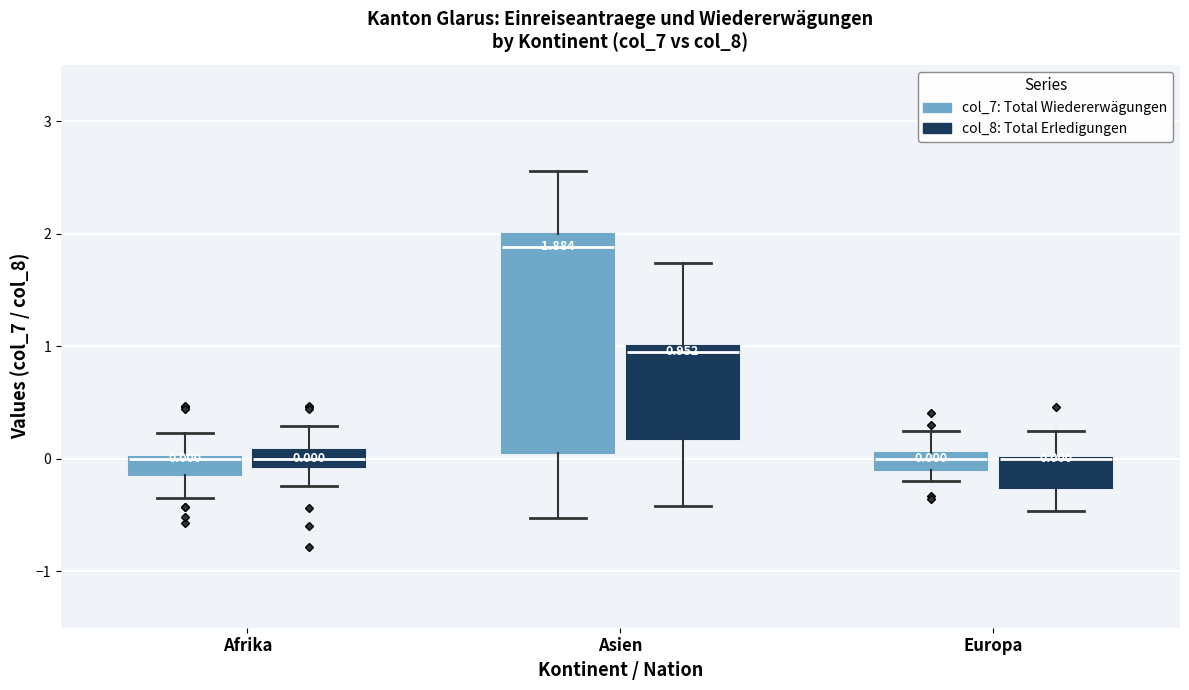

Which box is the tallest, from its lower edge to its upper edge?

Asien (col_7: Total Wiedererwägungen)